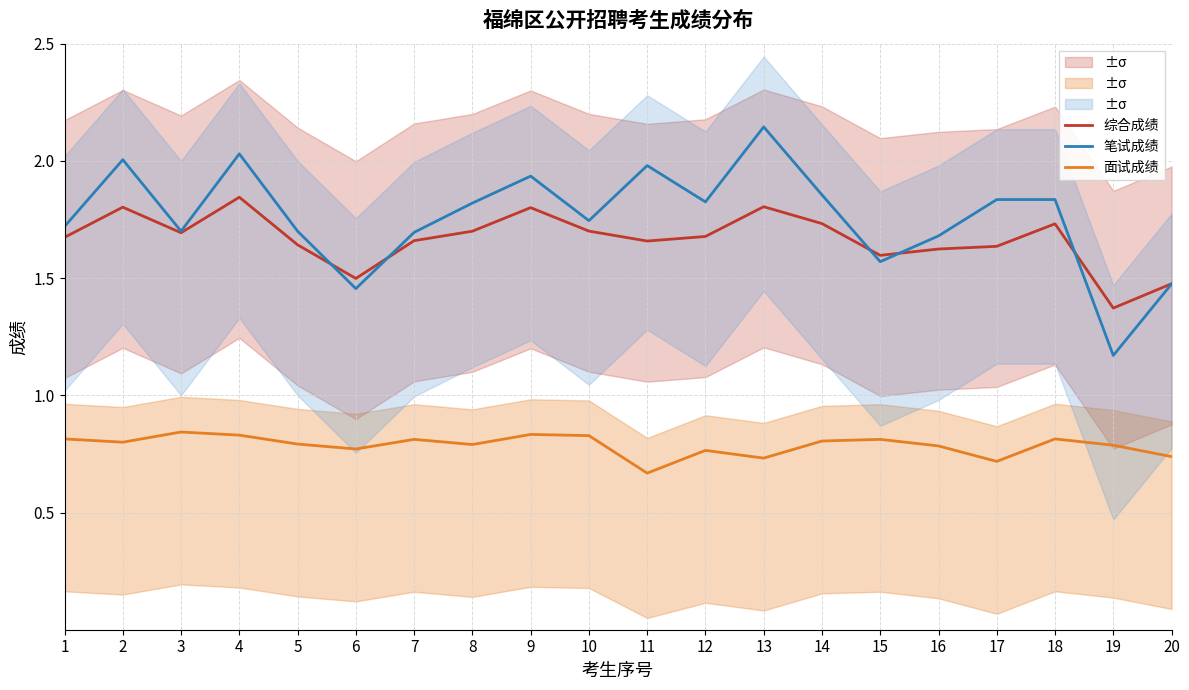

Reading right to left, what are all the values shown in this chart?

综合成绩: 20=1.5	19=1.4	18=1.7	17=1.6	16=1.6	15=1.6	14=1.7	13=1.8	12=1.7	11=1.7	10=1.7	9=1.8	8=1.7	7=1.7	6=1.5	5=1.6	4=1.8	3=1.7	2=1.8	1=1.7
笔试成绩: 20=1.5	19=1.2	18=1.8	17=1.8	16=1.7	15=1.6	14=1.9	13=2.1	12=1.8	11=2.0	10=1.7	9=1.9	8=1.8	7=1.7	6=1.5	5=1.7	4=2.0	3=1.7	2=2.0	1=1.7
面试成绩: 20=0.7	19=0.8	18=0.8	17=0.7	16=0.8	15=0.8	14=0.8	13=0.7	12=0.8	11=0.7	10=0.8	9=0.8	8=0.8	7=0.8	6=0.8	5=0.8	4=0.8	3=0.8	2=0.8	1=0.8